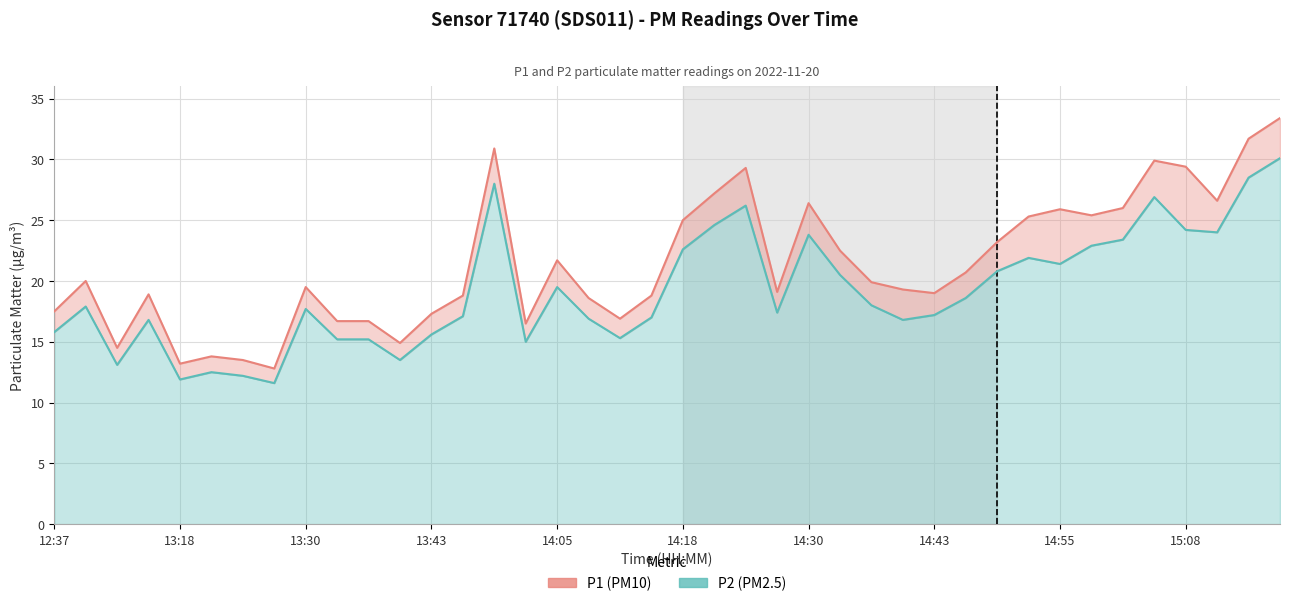

Is it true that P1 (PM10) equals 25.0 at 14:18?

True